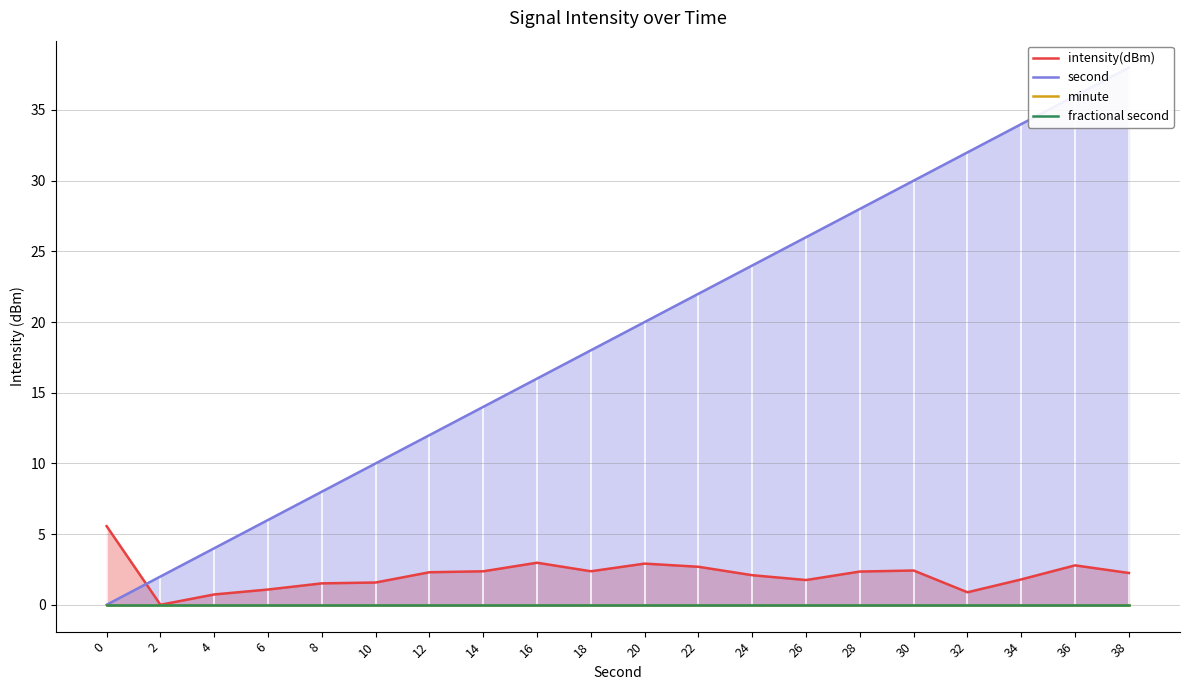

True or false: second and minute cross at least once.

False